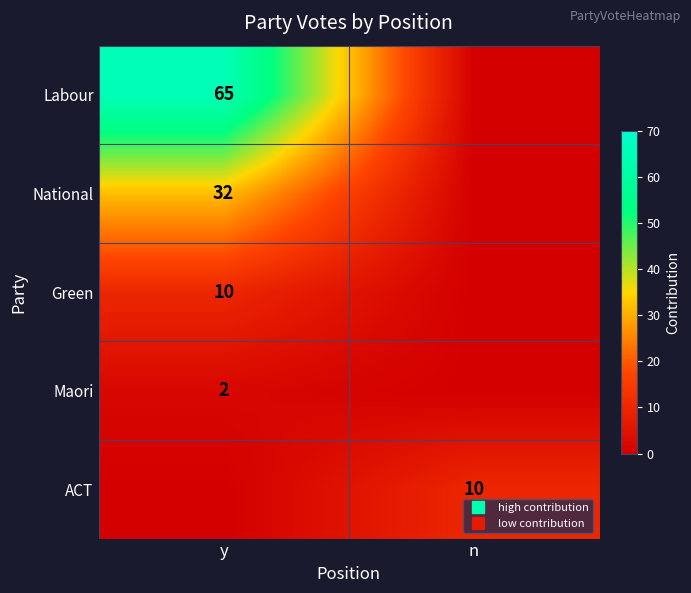

What is the total value across all series at y?

109